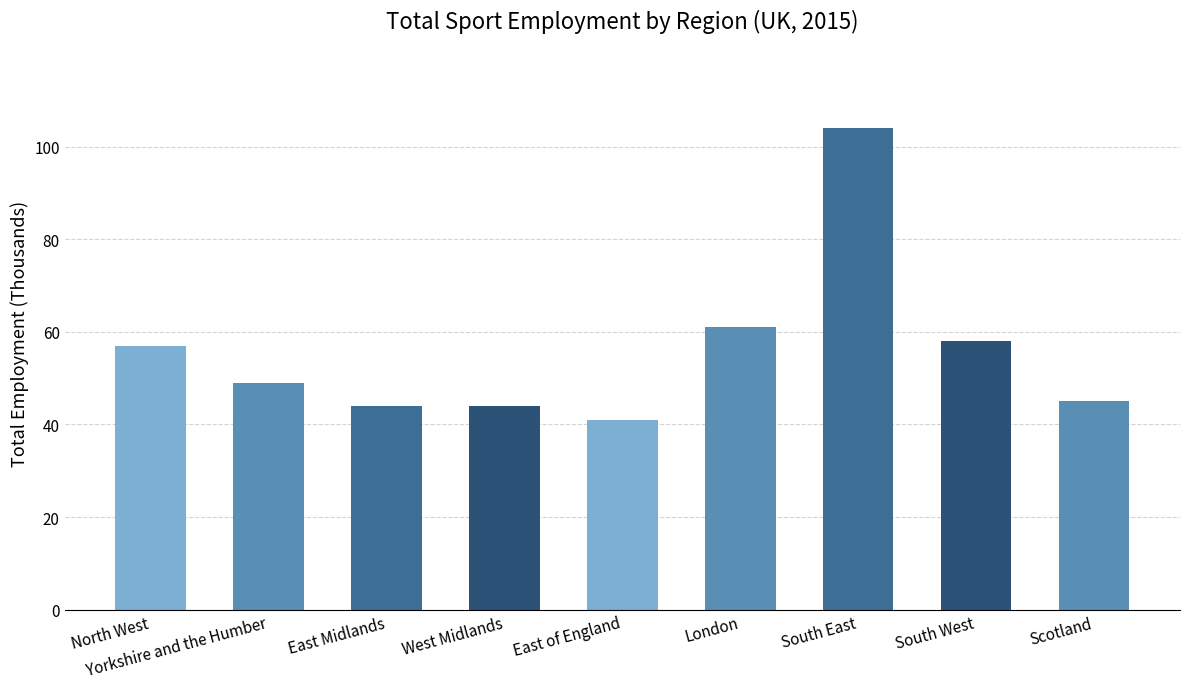

Is it true that the value at North West is 22?

False